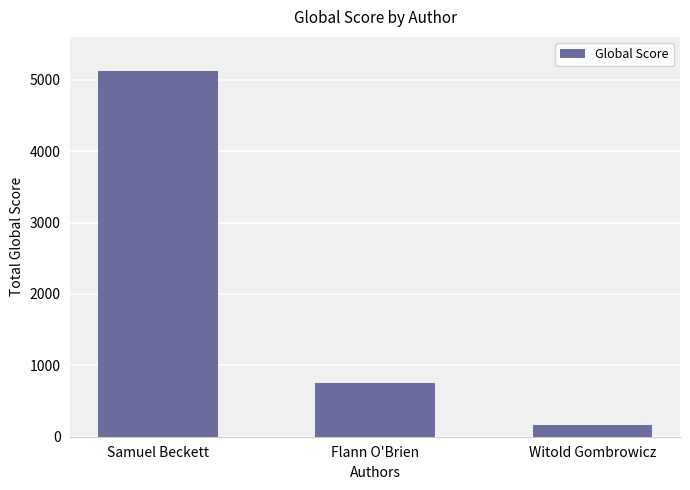

Reading left to right, extract all data points from this chart.

5129	747	171